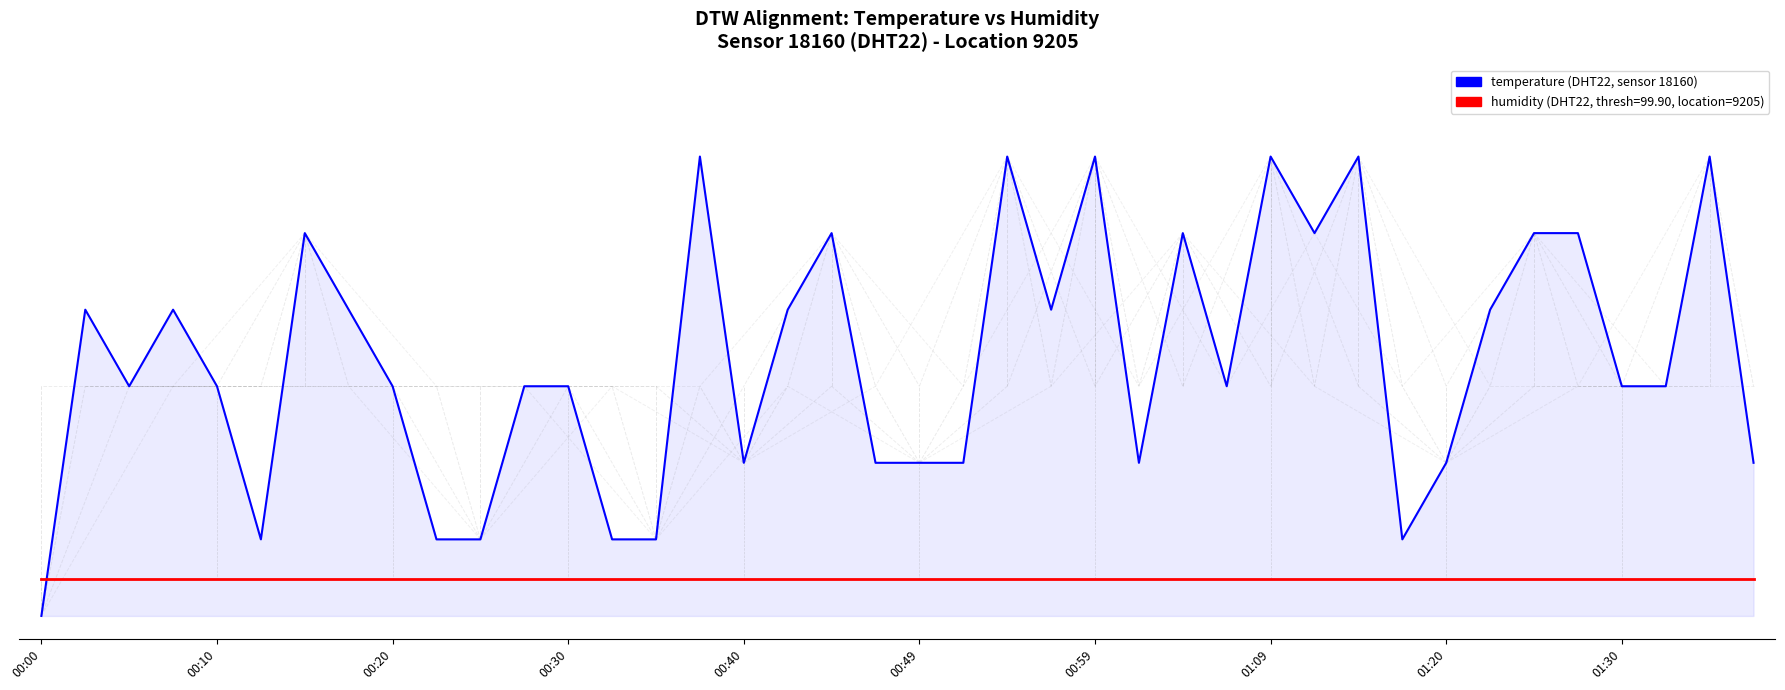

Reading left to right, extract all data points from this chart.

temperature: 0.0	0.7	0.5	0.7	0.5	0.2	0.8	0.7	0.5	0.2	0.2	0.5	0.5	0.2	0.2	1.0	0.3	0.7	0.8	0.3	0.3	0.3	1.0	0.7	1.0	0.3	0.8	0.5	1.0	0.8	1.0	0.2	0.3	0.7	0.8	0.8	0.5	0.5	1.0	0.3
humidity: 0.1	0.1	0.1	0.1	0.1	0.1	0.1	0.1	0.1	0.1	0.1	0.1	0.1	0.1	0.1	0.1	0.1	0.1	0.1	0.1	0.1	0.1	0.1	0.1	0.1	0.1	0.1	0.1	0.1	0.1	0.1	0.1	0.1	0.1	0.1	0.1	0.1	0.1	0.1	0.1